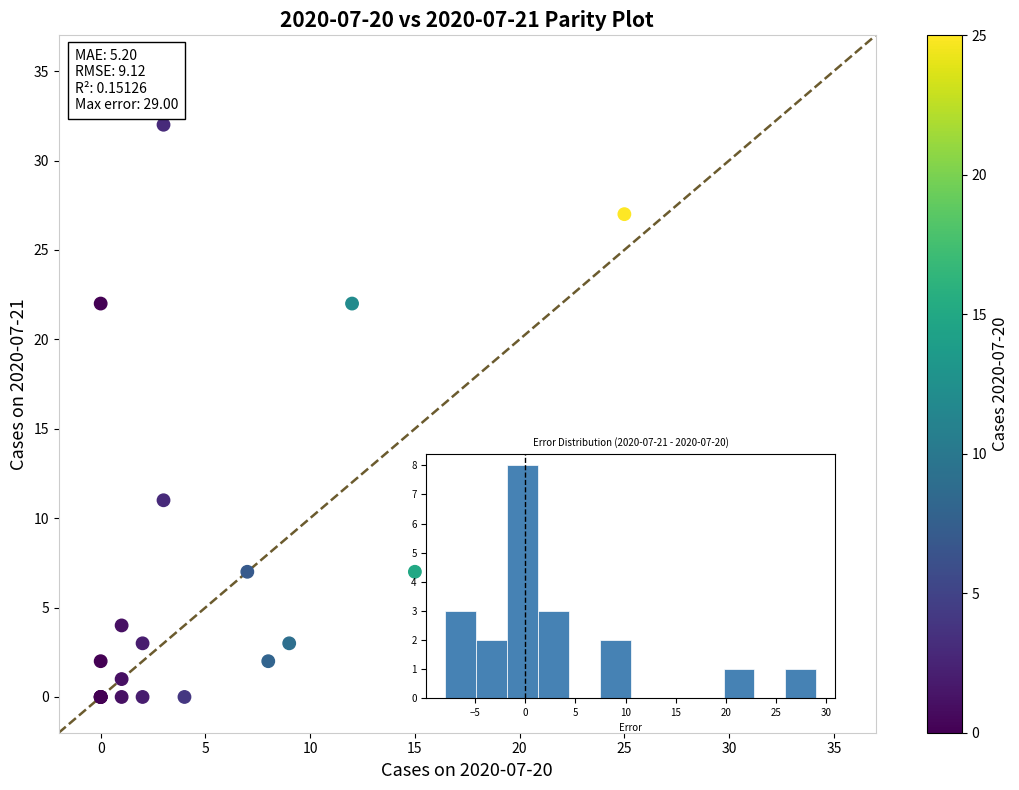

What Y value in the scatter plot is closest to 16?

11